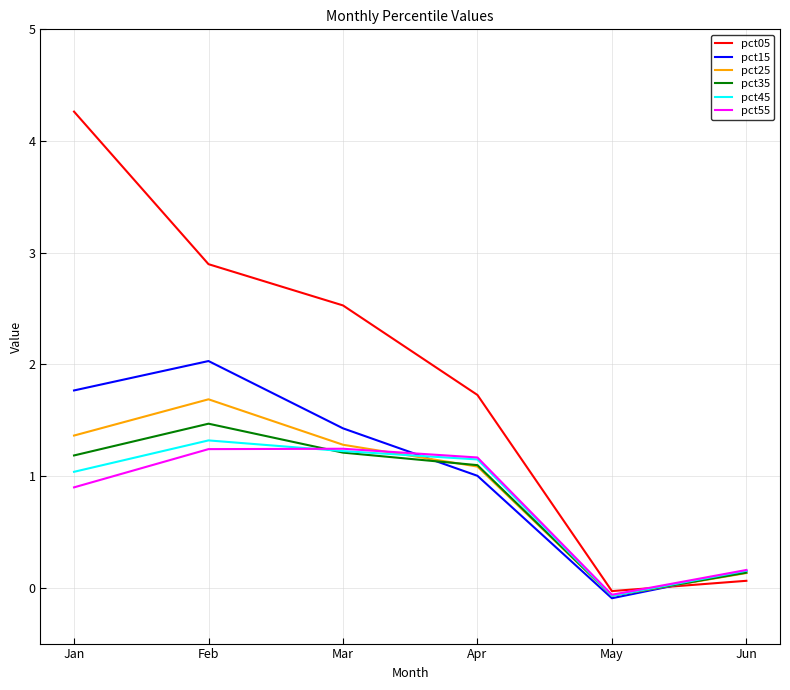

Which category has the lowest value in the pct45 series?

May